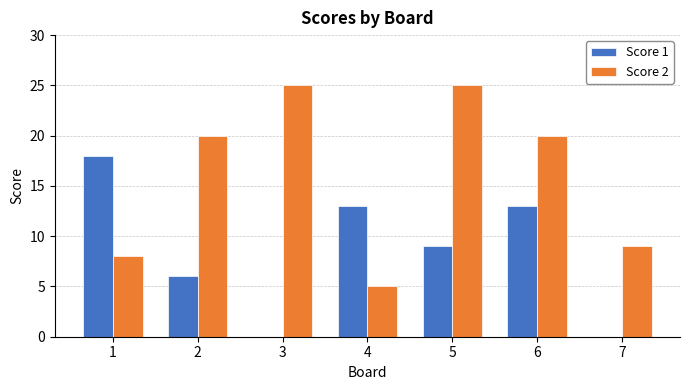

Is the value of Score 1 at 2 greater than the value of Score 2 at 4?

Yes